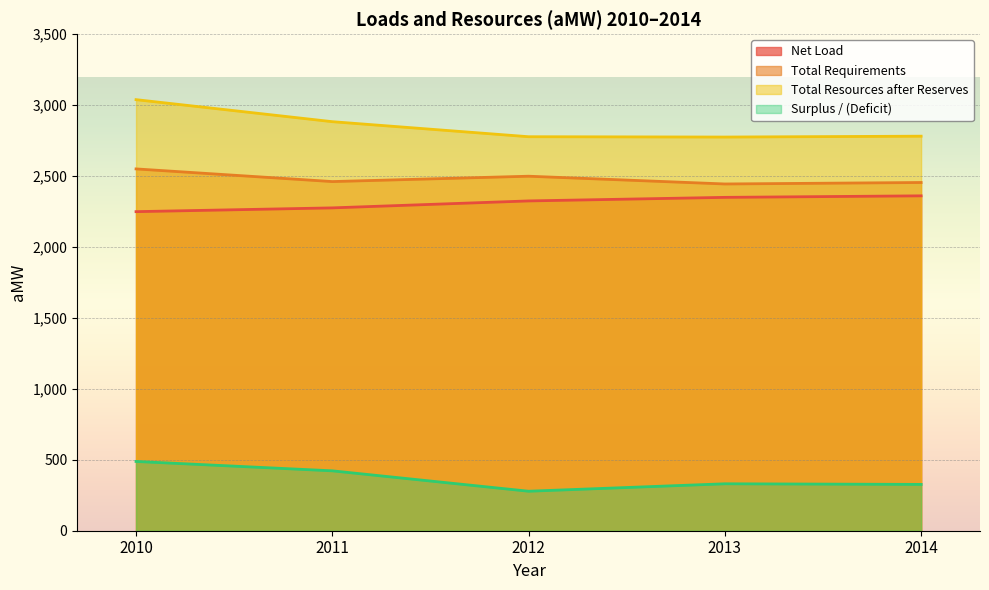

What is the sum of all Total Resources after Reserves values?

14254.6